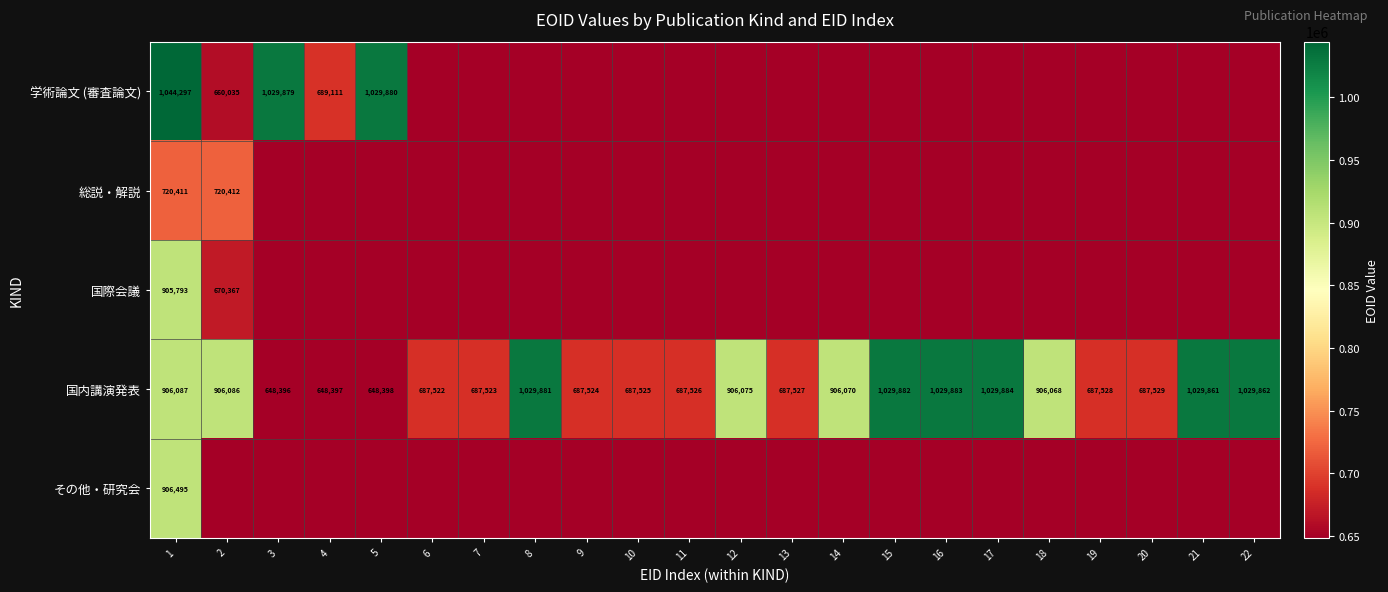

Read the 国内講演発表 value at 20, to the nearest 50.

687550